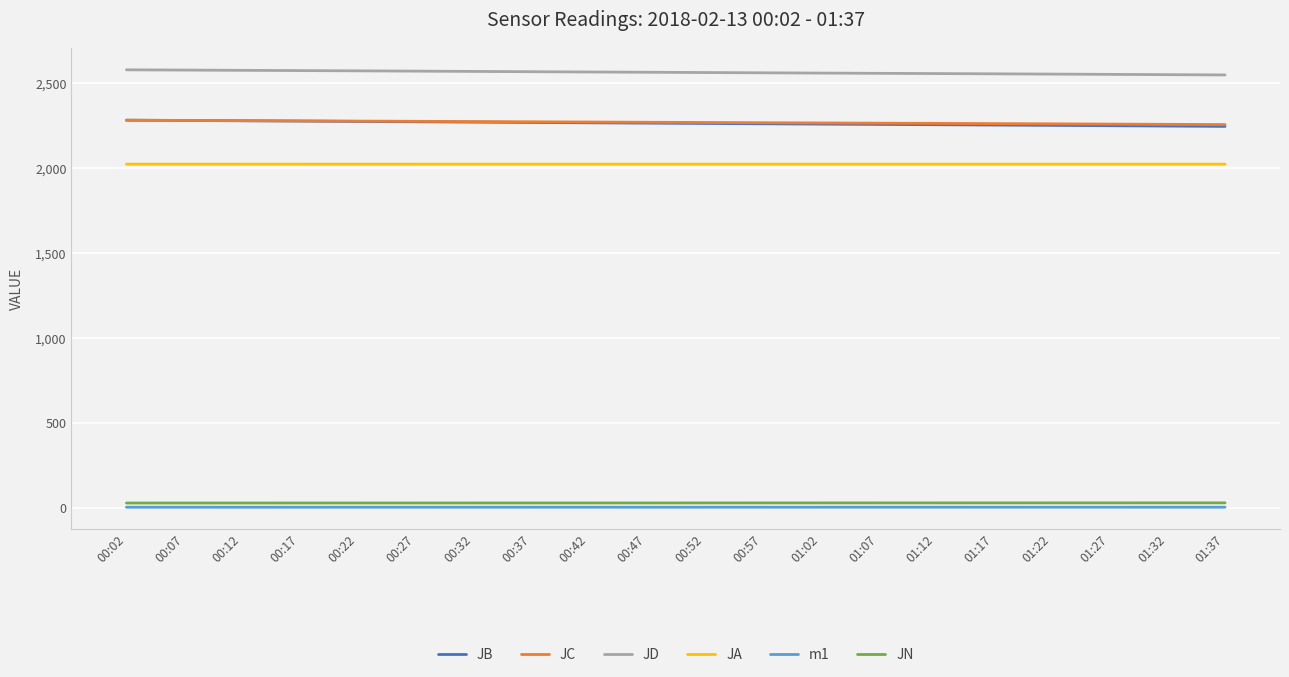

What is the approximate value of JD at 01:07?

2558.9